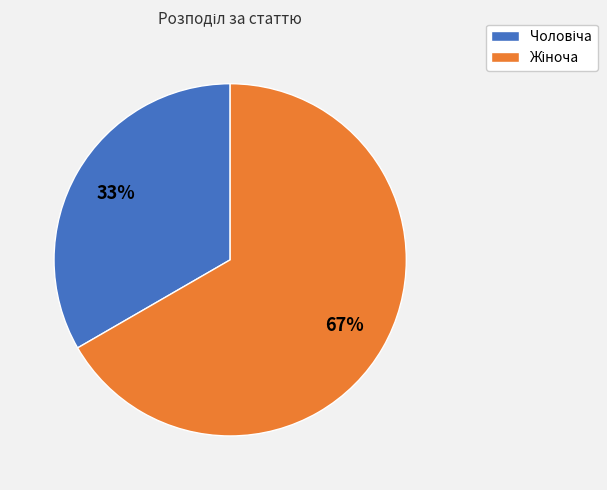

Is there any slice that represents more than half of the pie?

Yes